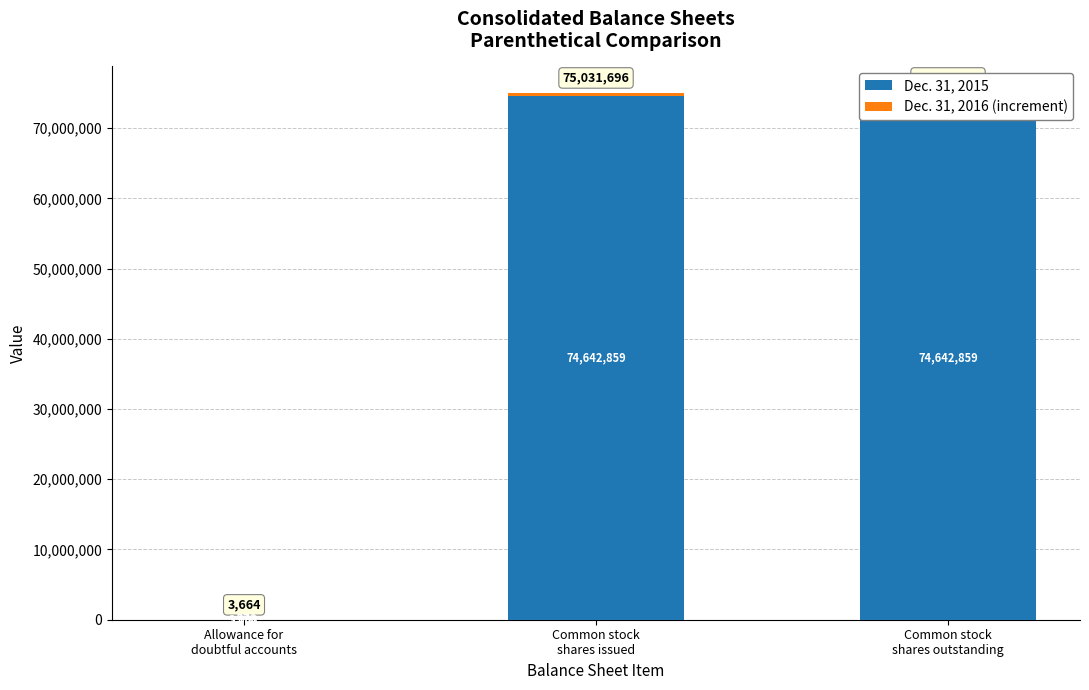

Rank the series at Allowance for
doubtful accounts from highest to lowest value.

Dec. 31, 2015, Dec. 31, 2016 (increment)